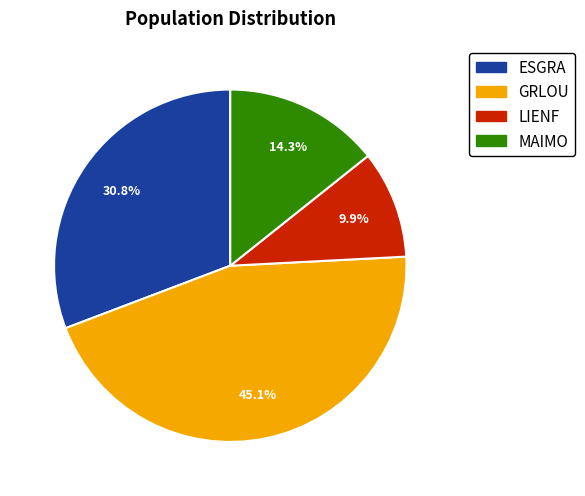

Count the number of slices in the pie.

4